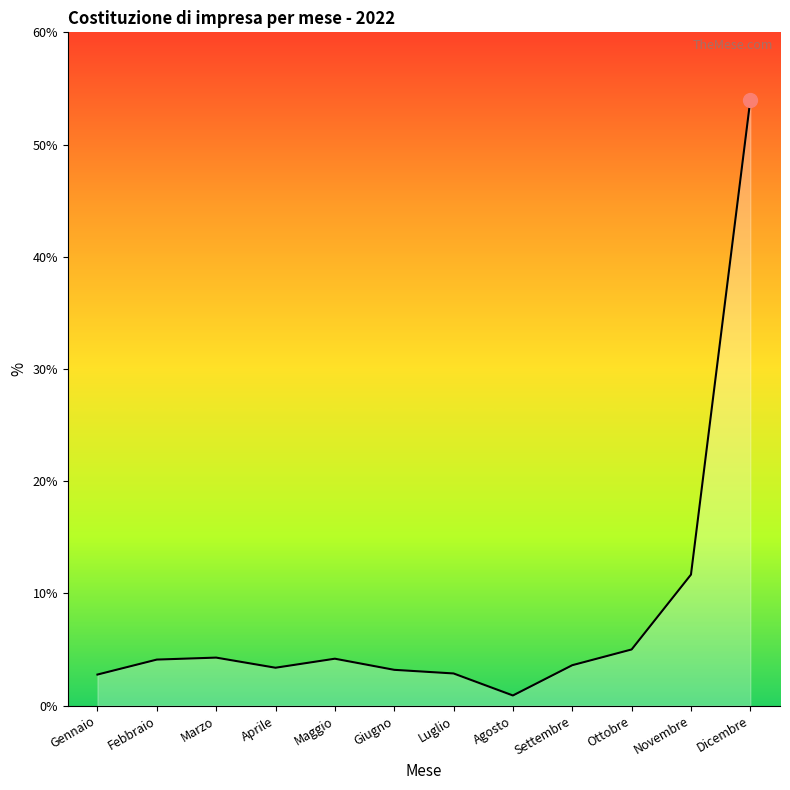

How many values exceed 4?

6